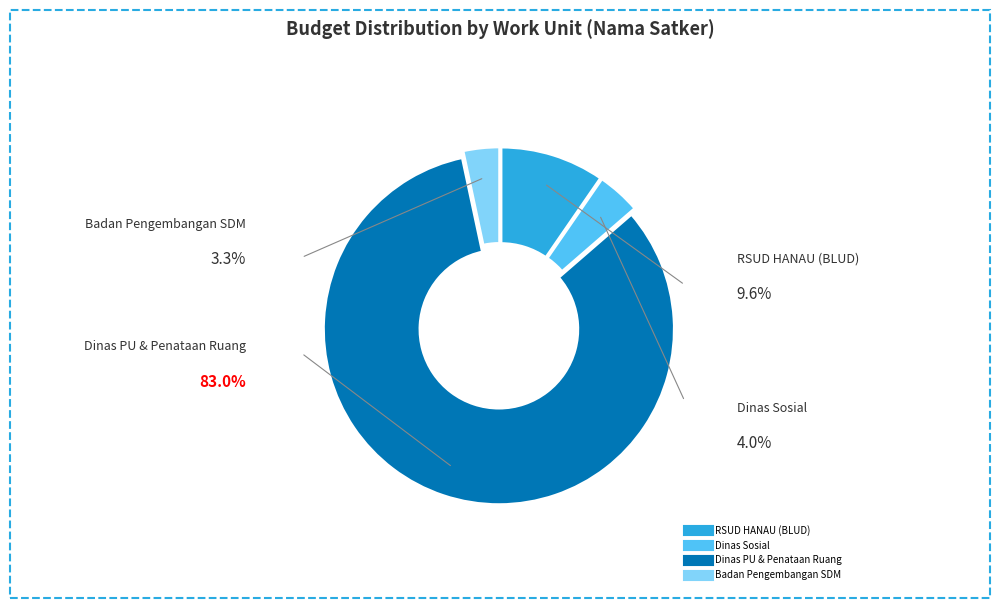

How many segments does this pie chart have?

4